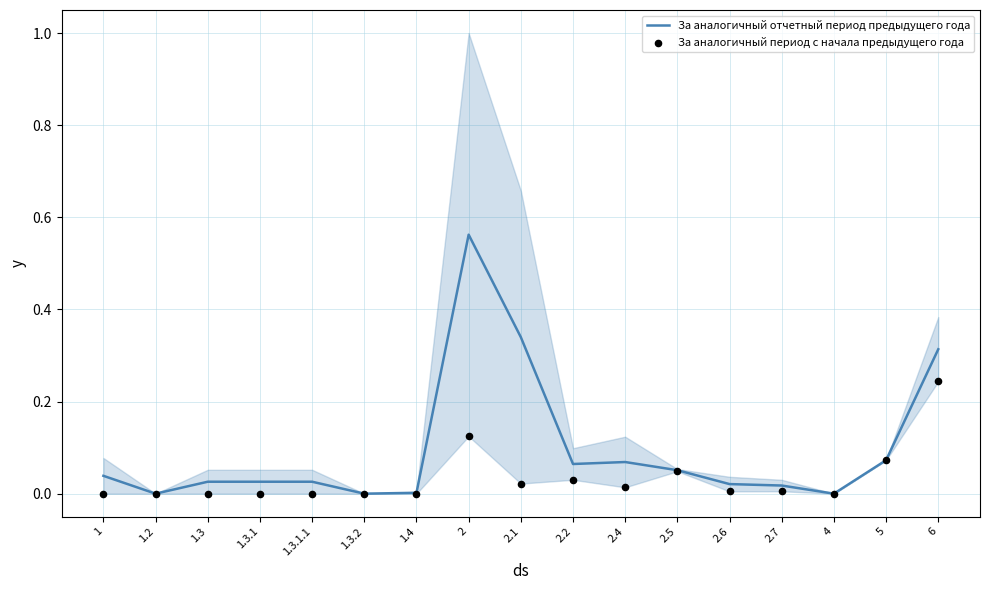

Which series contains the lowest Y value?

За аналогичный отчетный период предыдущего года